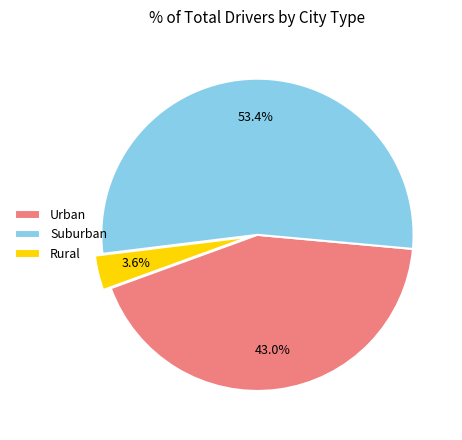

Does Rural account for over 50% of the chart?

No